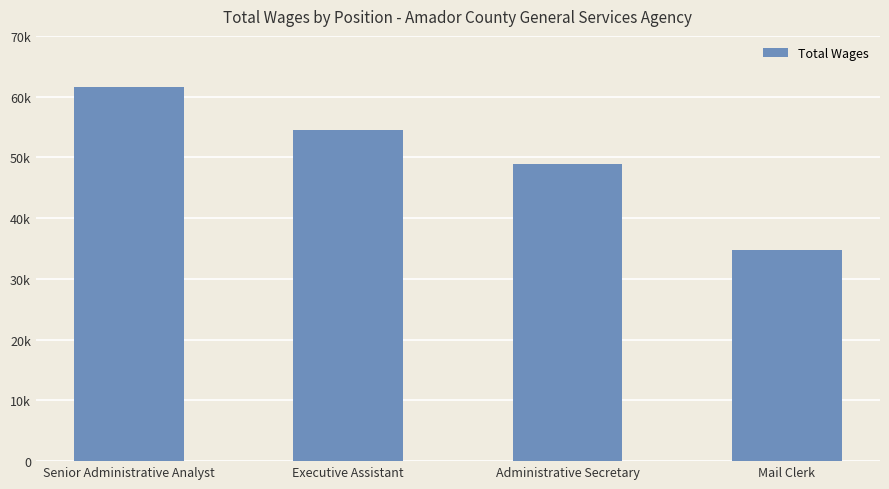

What is the minimum value shown in the chart?

34807